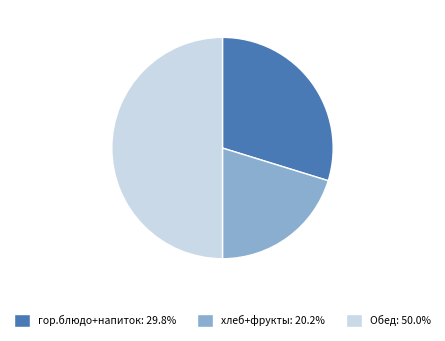

Combined, do гор.блюдо+напиток: 29.8% and Обед: 50.0% account for over 50%?

Yes